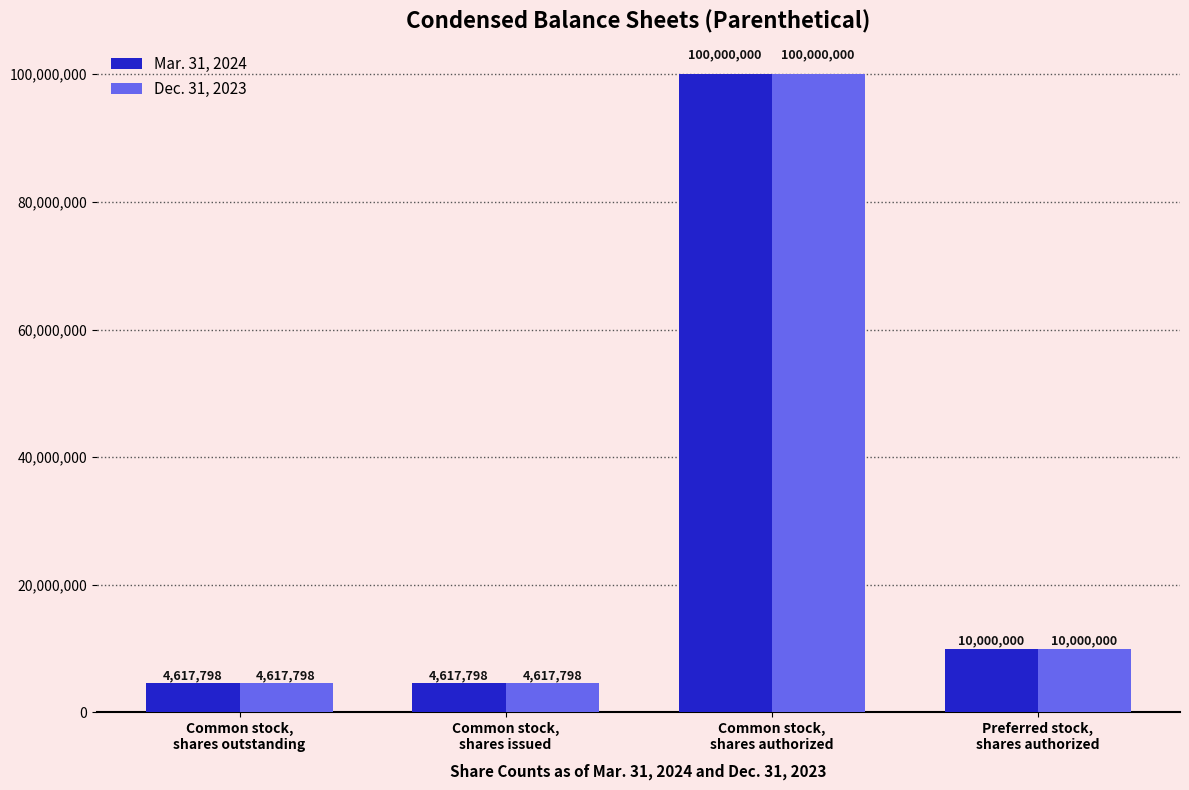

Reading right to left, extract all data points from this chart.

Mar. 31, 2024: 10000000	100000000	4617798	4617798
Dec. 31, 2023: 10000000	100000000	4617798	4617798